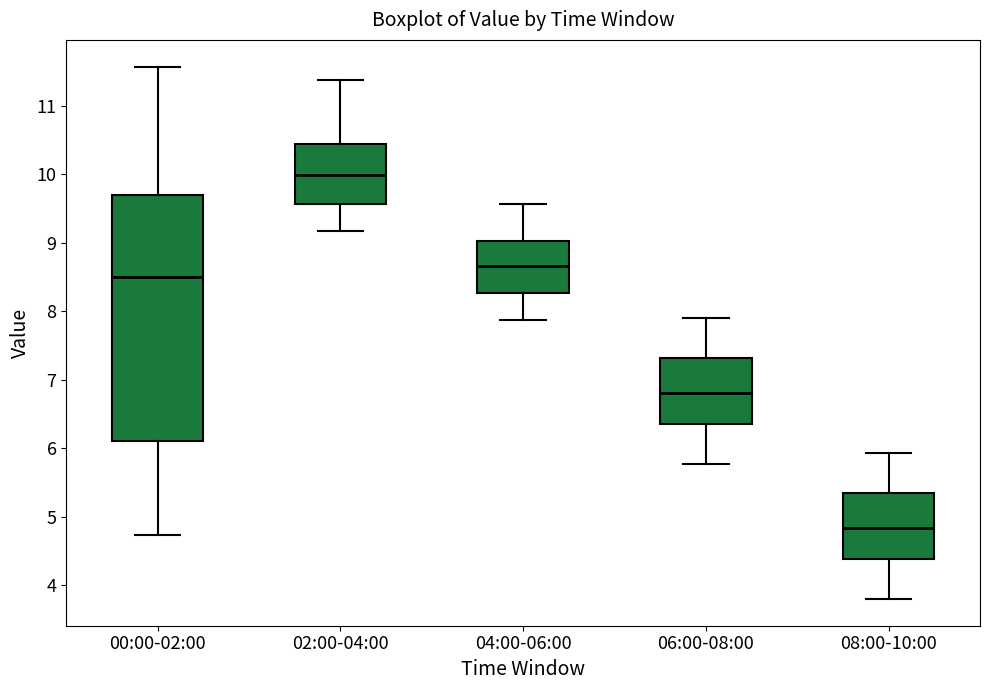

Reading left to right, read every box against the y-axis: the position of its median line, the range the box covers, and the ends of its whiskers. The values are not printed on the chart, so give them approximately, as read against the axis.

00:00-02:00: median 8.5, box 6.1 to 9.7, whiskers 4.7 to 11.6
02:00-04:00: median 10.0, box 9.6 to 10.4, whiskers 9.2 to 11.4
04:00-06:00: median 8.7, box 8.3 to 9.0, whiskers 7.9 to 9.6
06:00-08:00: median 6.8, box 6.4 to 7.3, whiskers 5.8 to 7.9
08:00-10:00: median 4.8, box 4.4 to 5.3, whiskers 3.8 to 5.9